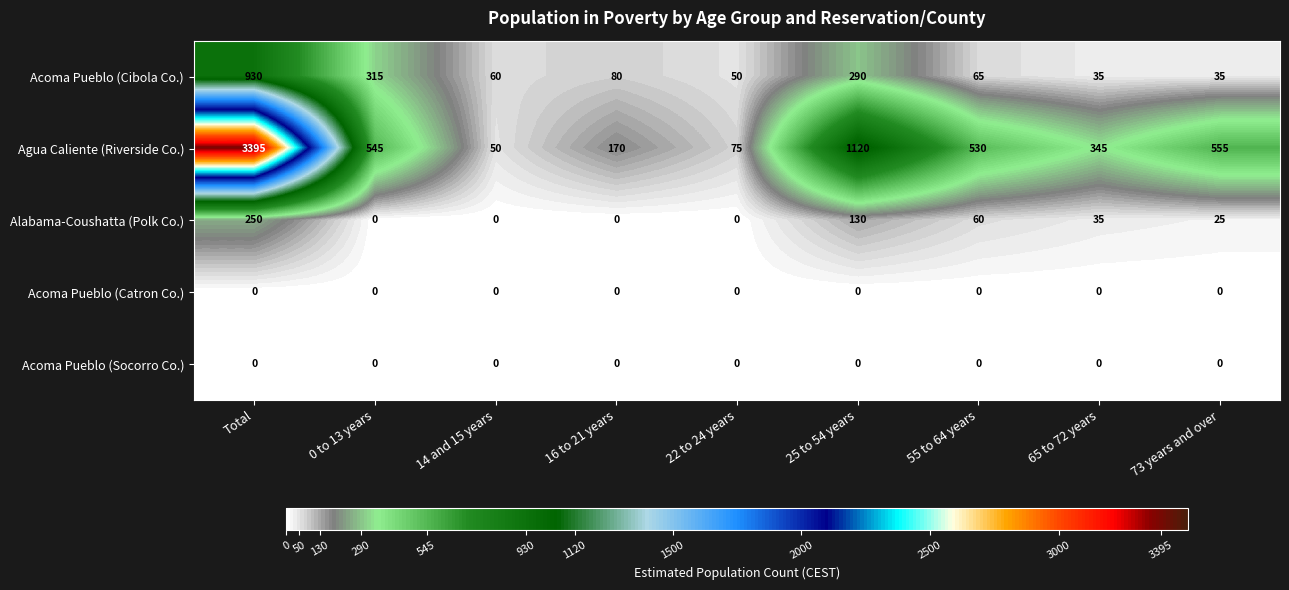

What is the difference between the second highest and second lowest values in the Acoma Pueblo (Cibola Co.) series?

280